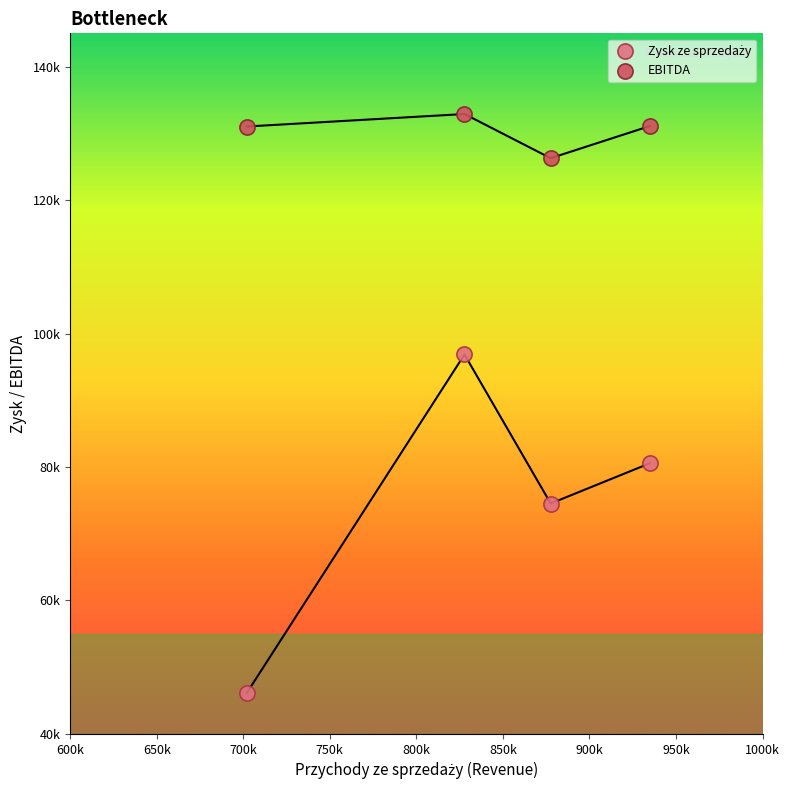

Which series contains the highest Y value?

EBITDA